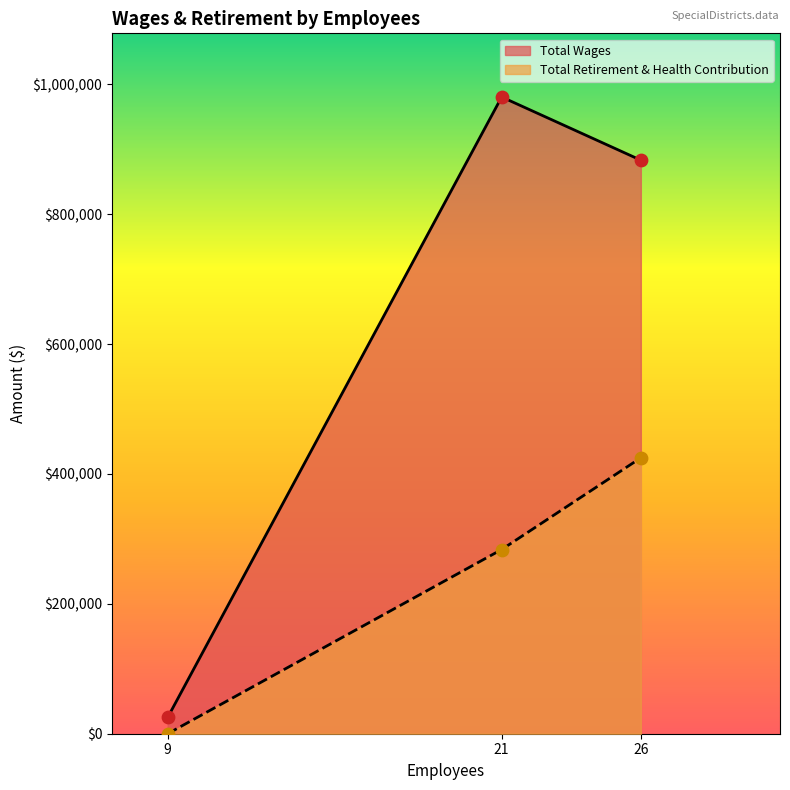

Which series has the largest Y range (max minus min)?

Total Wages